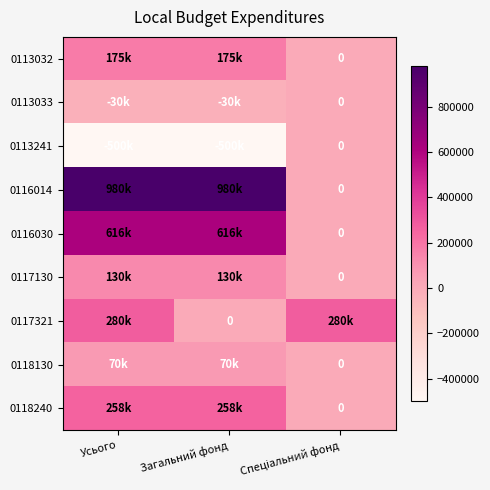

At Усього, list the series in order from largest to smallest.

0116014, 0116030, 0117321, 0118240, 0113032, 0117130, 0118130, 0113033, 0113241